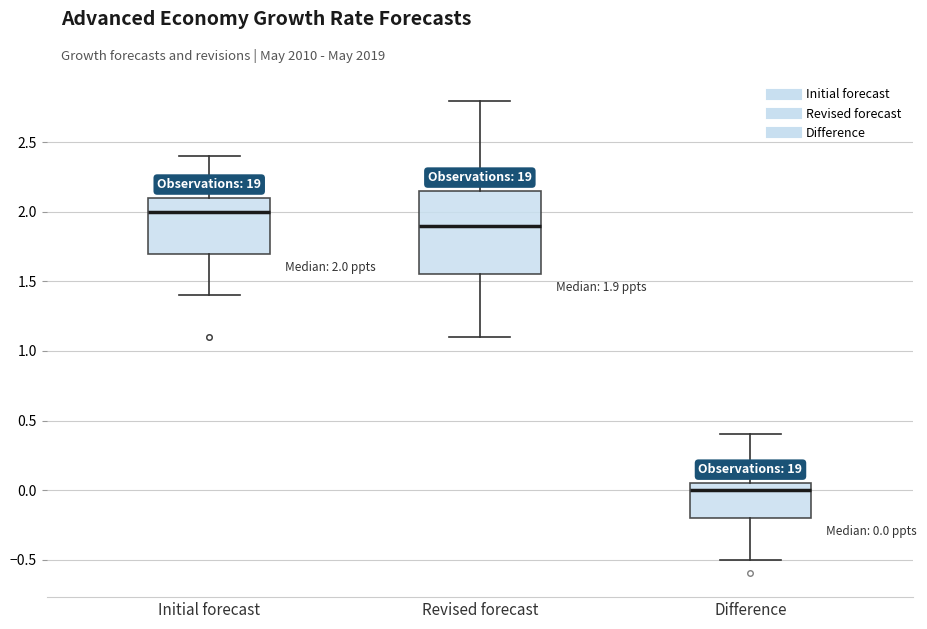

Which box's median line is the highest?

Initial forecast